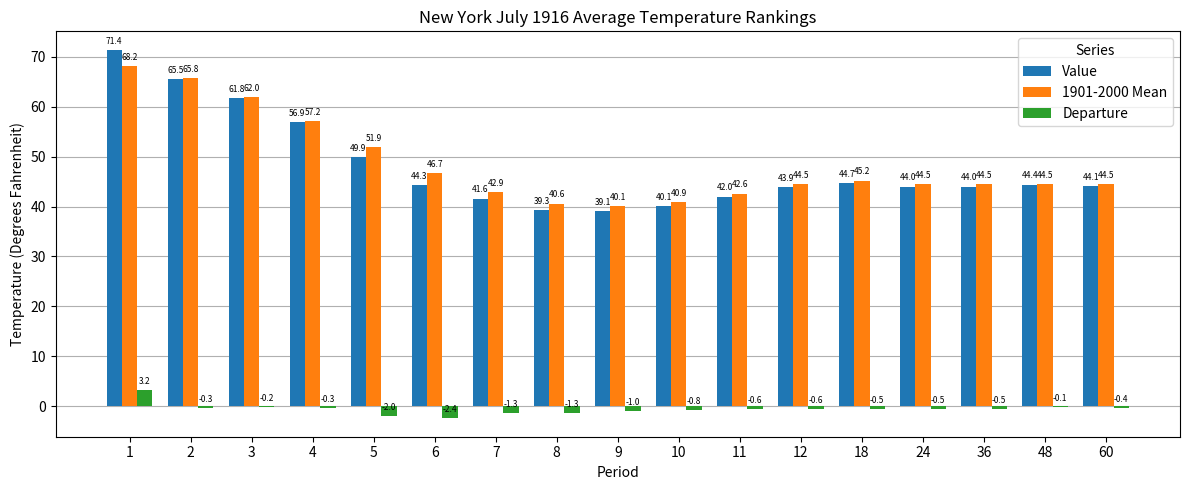

Reading right to left, list all the values displayed in this chart.

Value: 44.1	44.4	44.0	44.0	44.7	43.9	42.0	40.1	39.1	39.3	41.6	44.3	49.9	56.9	61.8	65.5	71.4
1901-2000 Mean: 44.5	44.5	44.5	44.5	45.2	44.5	42.6	40.9	40.1	40.6	42.9	46.7	51.9	57.2	62.0	65.8	68.2
Departure: -0.4	-0.1	-0.5	-0.5	-0.5	-0.6	-0.6	-0.8	-1.0	-1.3	-1.3	-2.4	-2.0	-0.3	-0.2	-0.3	3.2